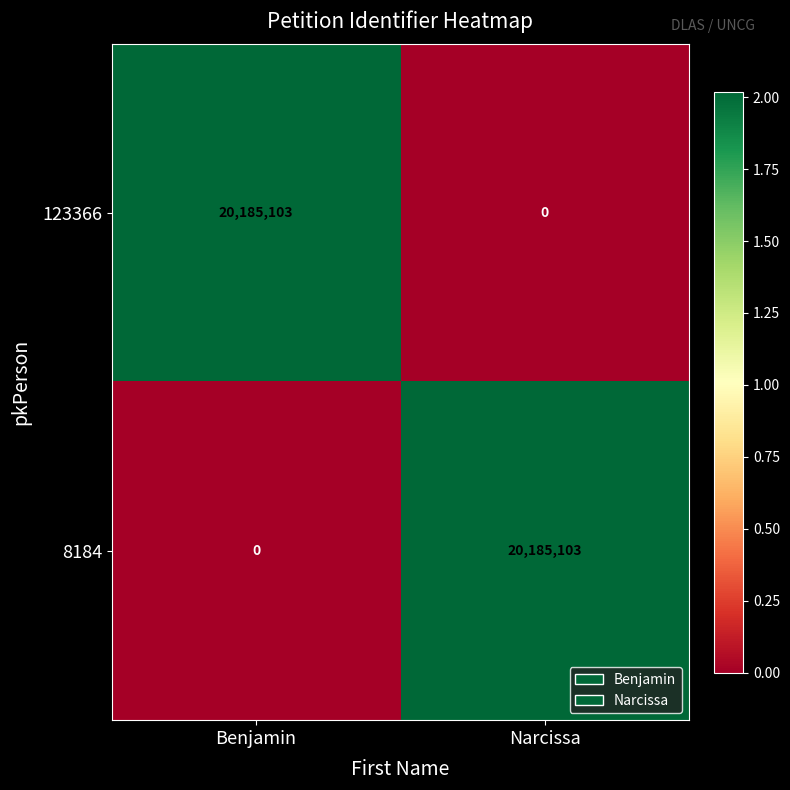

What is the sum of the 8184 values at Benjamin and Narcissa?

20185103